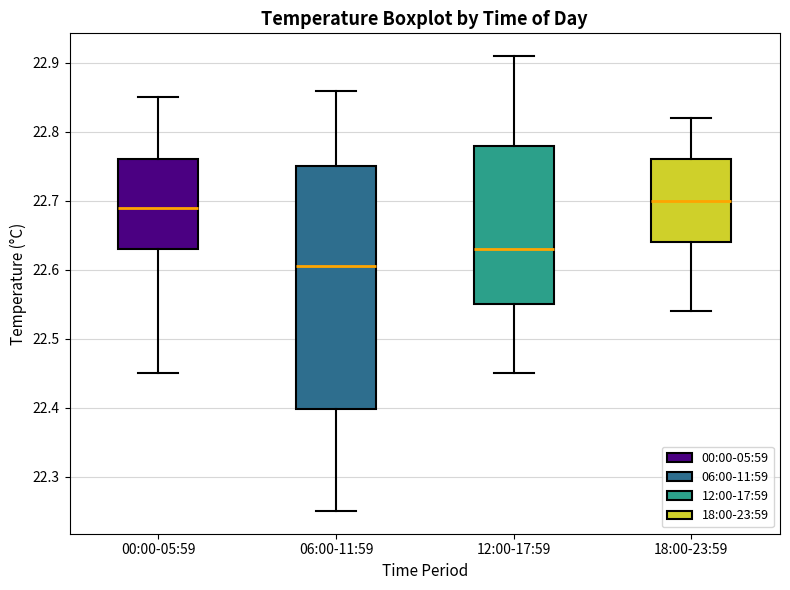

Reading left to right, read every box against the y-axis: the position of its median line, the range the box covers, and the ends of its whiskers. The values are not printed on the chart, so give them approximately, as read against the axis.

00:00-05:59: median 22.69, box 22.63 to 22.76, whiskers 22.45 to 22.85
06:00-11:59: median 22.61, box 22.40 to 22.75, whiskers 22.25 to 22.86
12:00-17:59: median 22.63, box 22.55 to 22.78, whiskers 22.45 to 22.91
18:00-23:59: median 22.70, box 22.64 to 22.76, whiskers 22.54 to 22.82